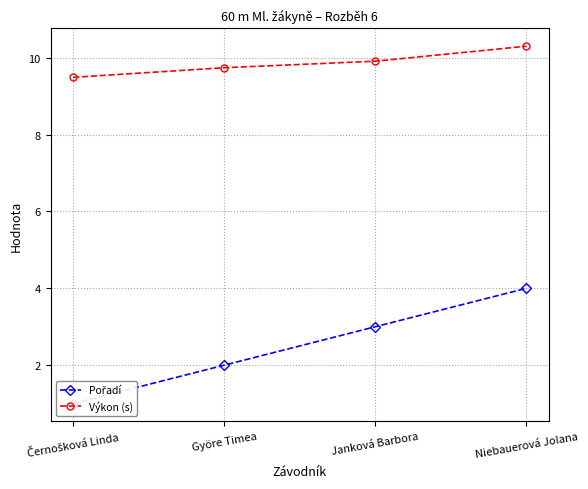

What is the sum of the Pořadí values at Niebauerová Jolana and Janková Barbora?

7.0